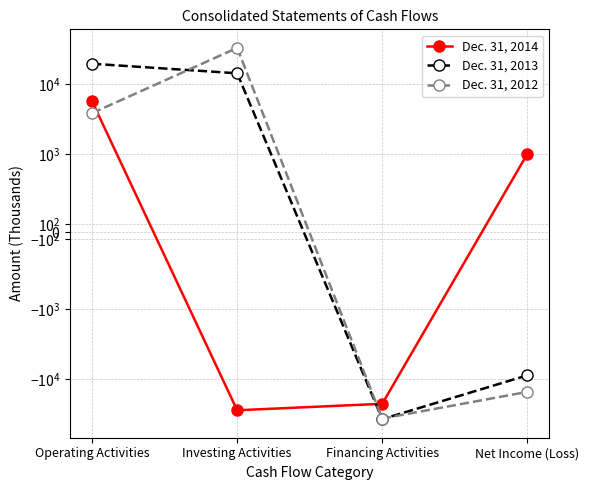

Reading left to right, transcribe all the data shown in this chart.

Dec. 31, 2014: 5660	-27951	-22582	1001
Dec. 31, 2013: 19559	14281	-37471	-8839
Dec. 31, 2012: 3844	32977	-36710	-15248